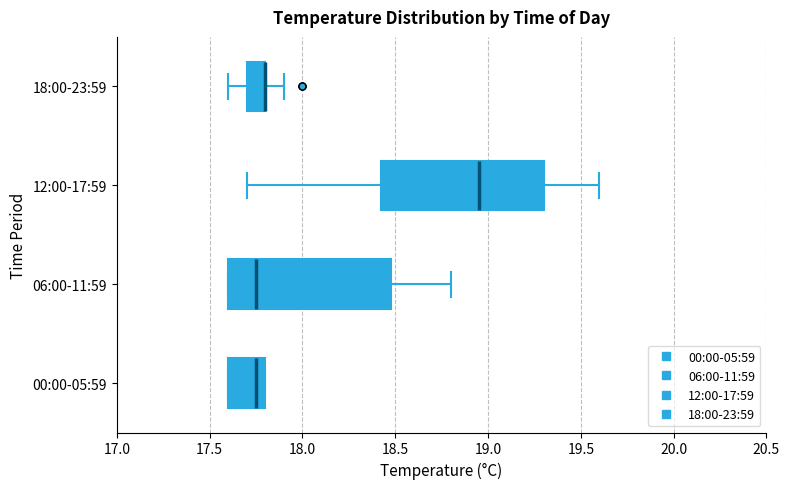

Reading bottom to top, transcribe this box plot: for each box, give where its median line is, the range the box spans, and where its two whiskers end, as read against the x-axis. The values are not printed on the chart, so give them approximately, as read against the axis.

00:00-05:59: median 17.75, box 17.60 to 17.80, whiskers 17.60 to 17.80
06:00-11:59: median 17.75, box 17.60 to 18.50, whiskers 17.60 to 18.80
12:00-17:59: median 18.95, box 18.45 to 19.30, whiskers 17.70 to 19.60
18:00-23:59: median 17.80 (drawn on the box's right edge), box 17.70 to 17.80, whiskers 17.60 to 17.90